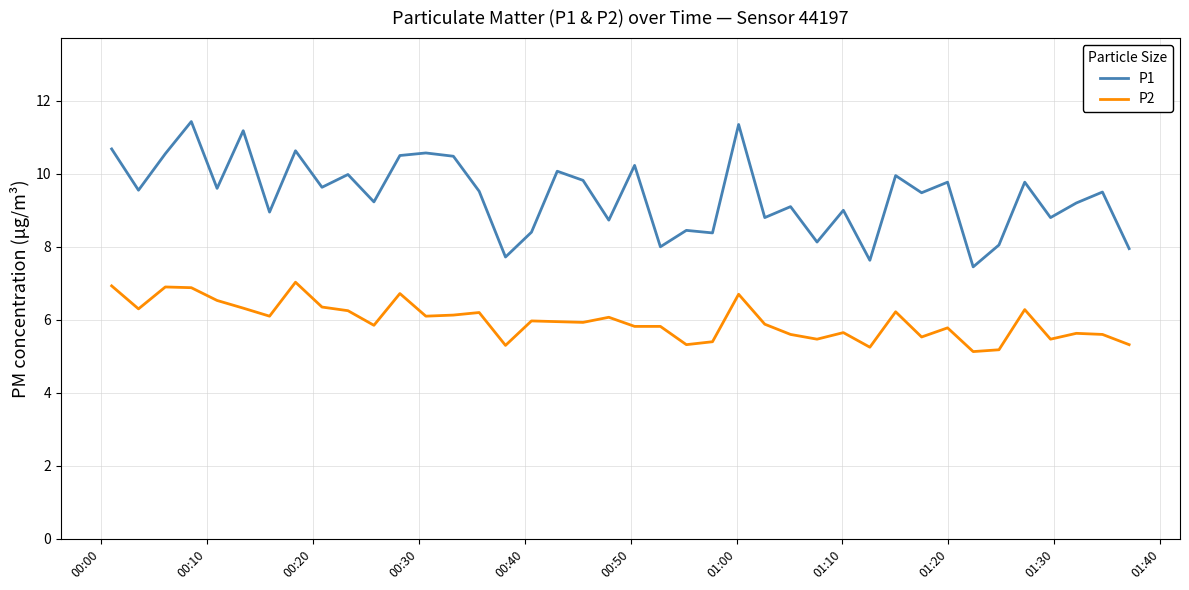

Which series has the widest spread of values?

P1